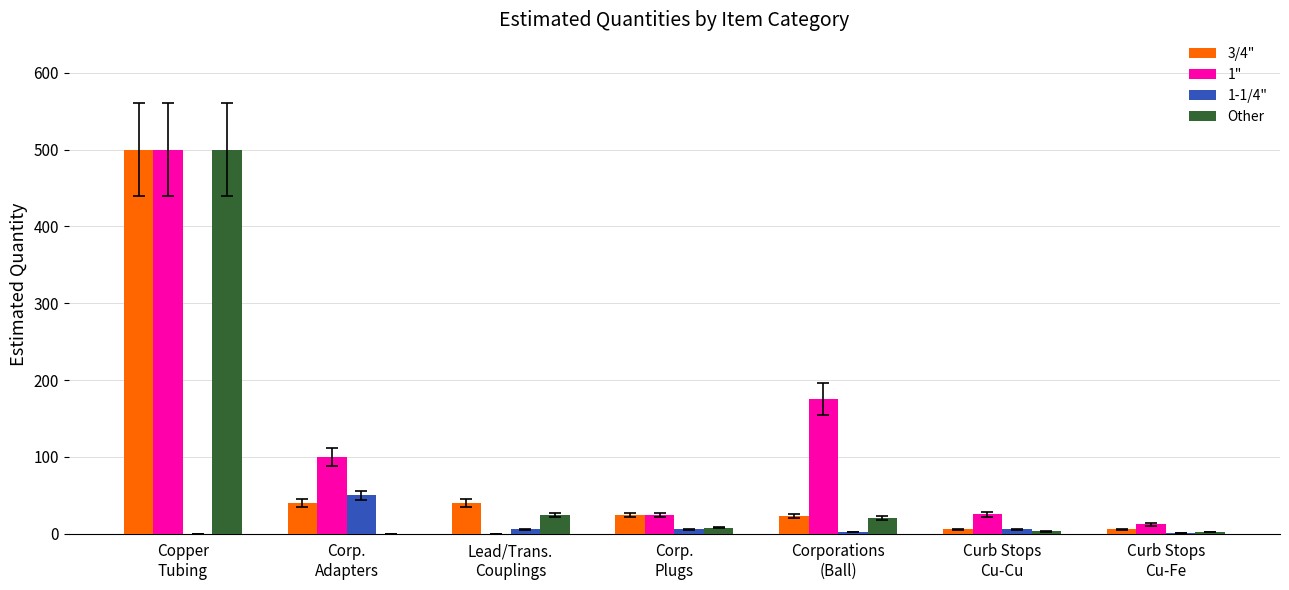

Which series has the largest total across all categories?

1"